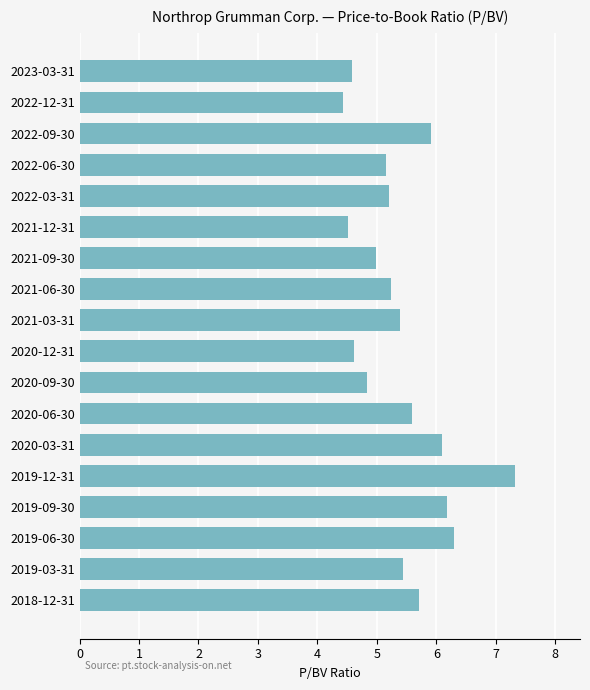

What is the average value?

5.4